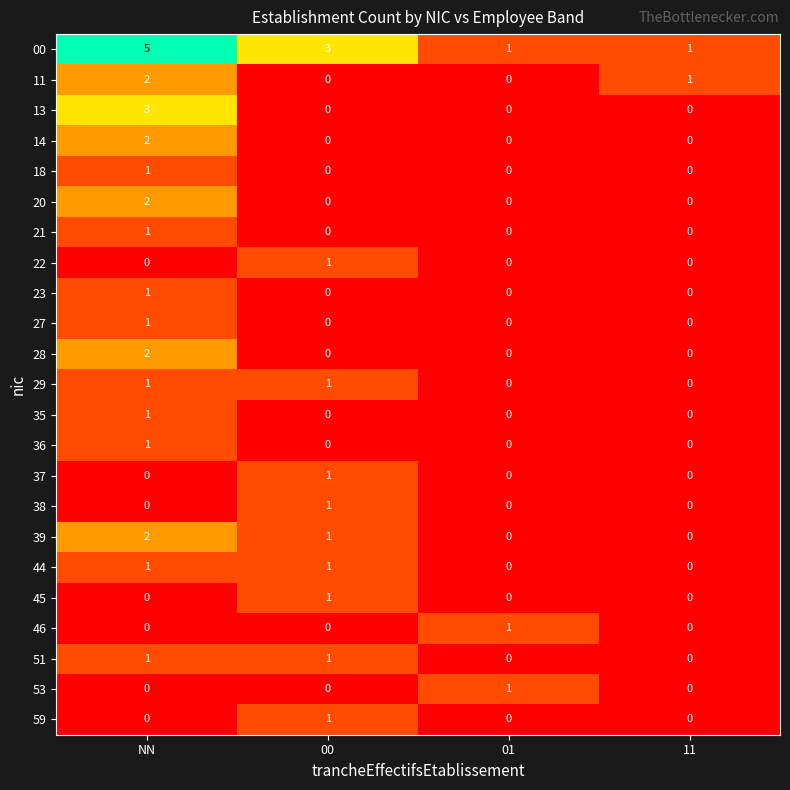

Which series has the widest spread of values?

00